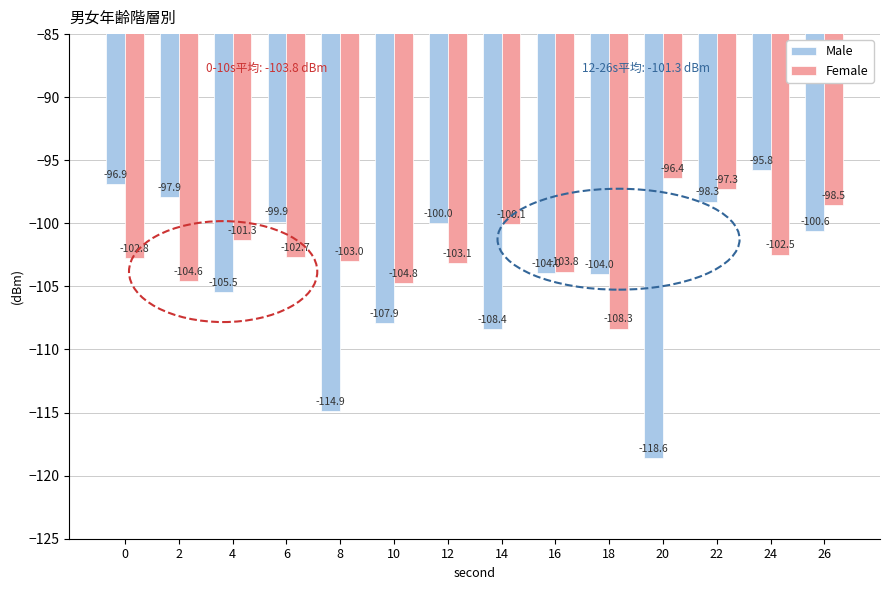

The value of Male at 18 is -104.0. True or false?

True